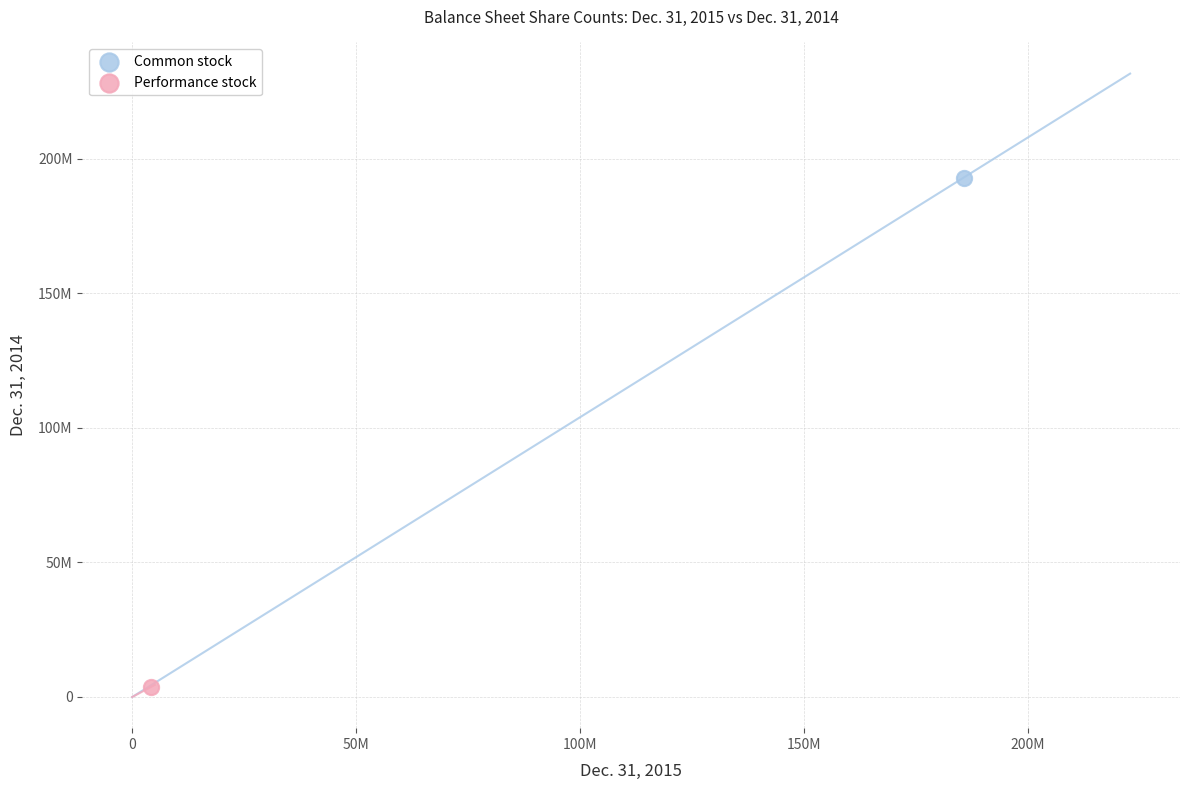

What are all the series names shown in the legend?

Common stock, Performance stock